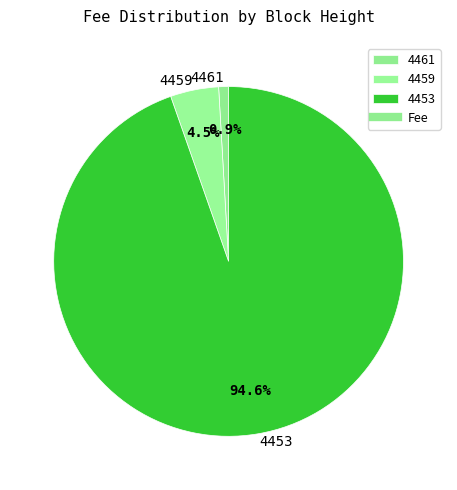

Which category has the biggest portion of the pie?

4453